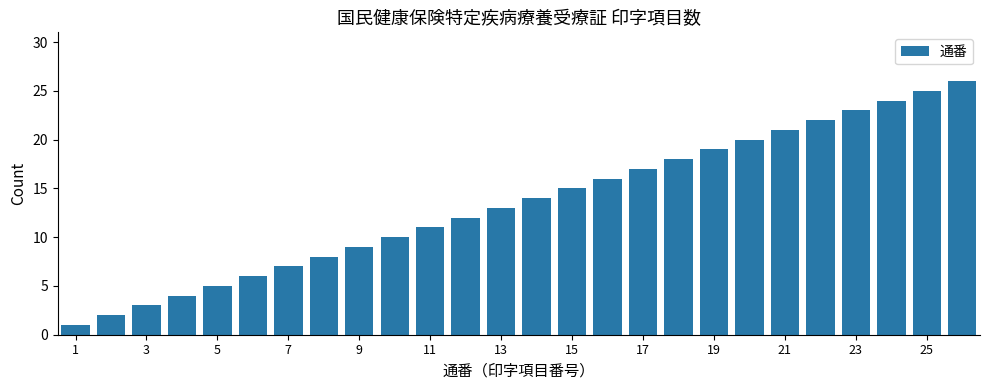

How many values are below 14?

13